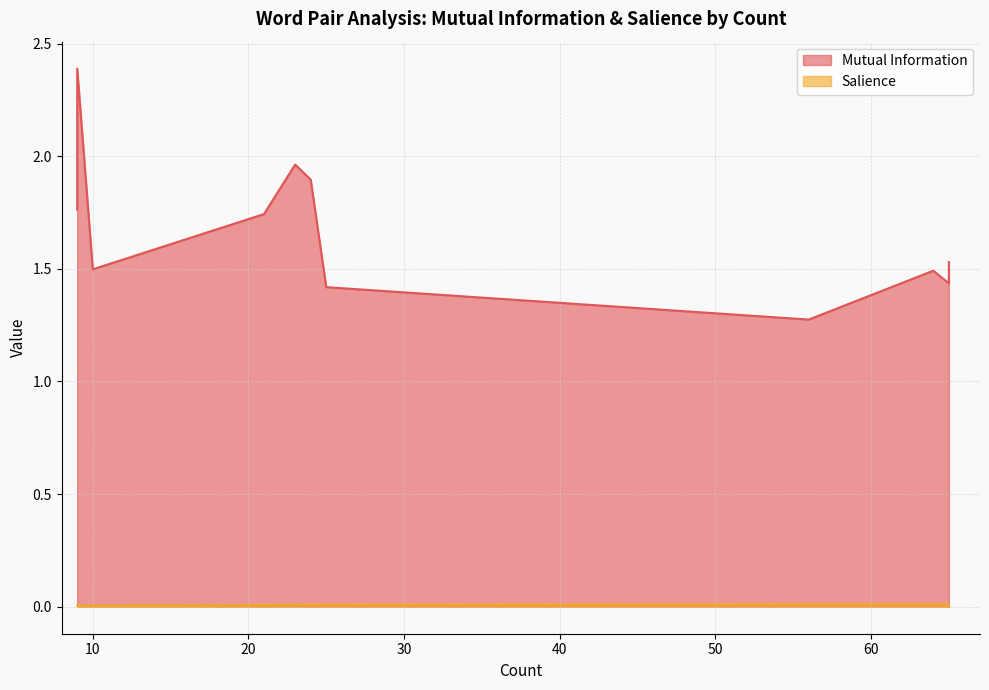

What is the sum of all Mutual Information values?

33.4